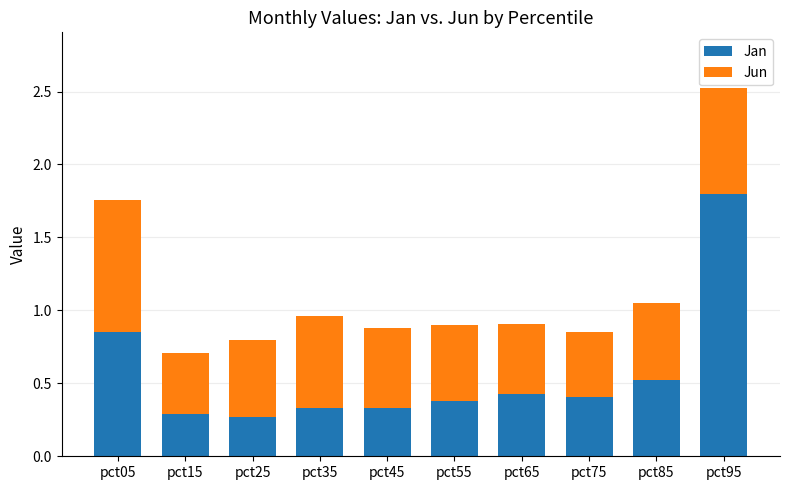

What is the total value across all series at pct45?

0.9